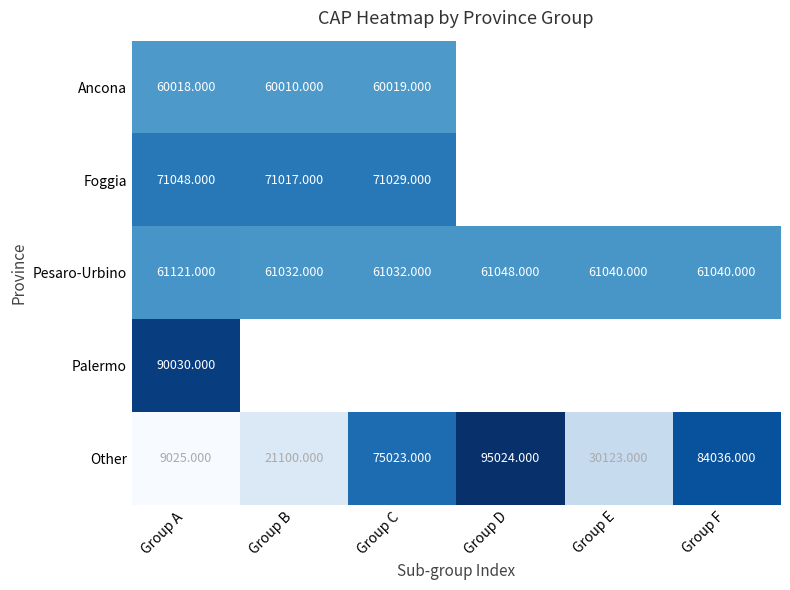

How many series are shown in this chart?

5